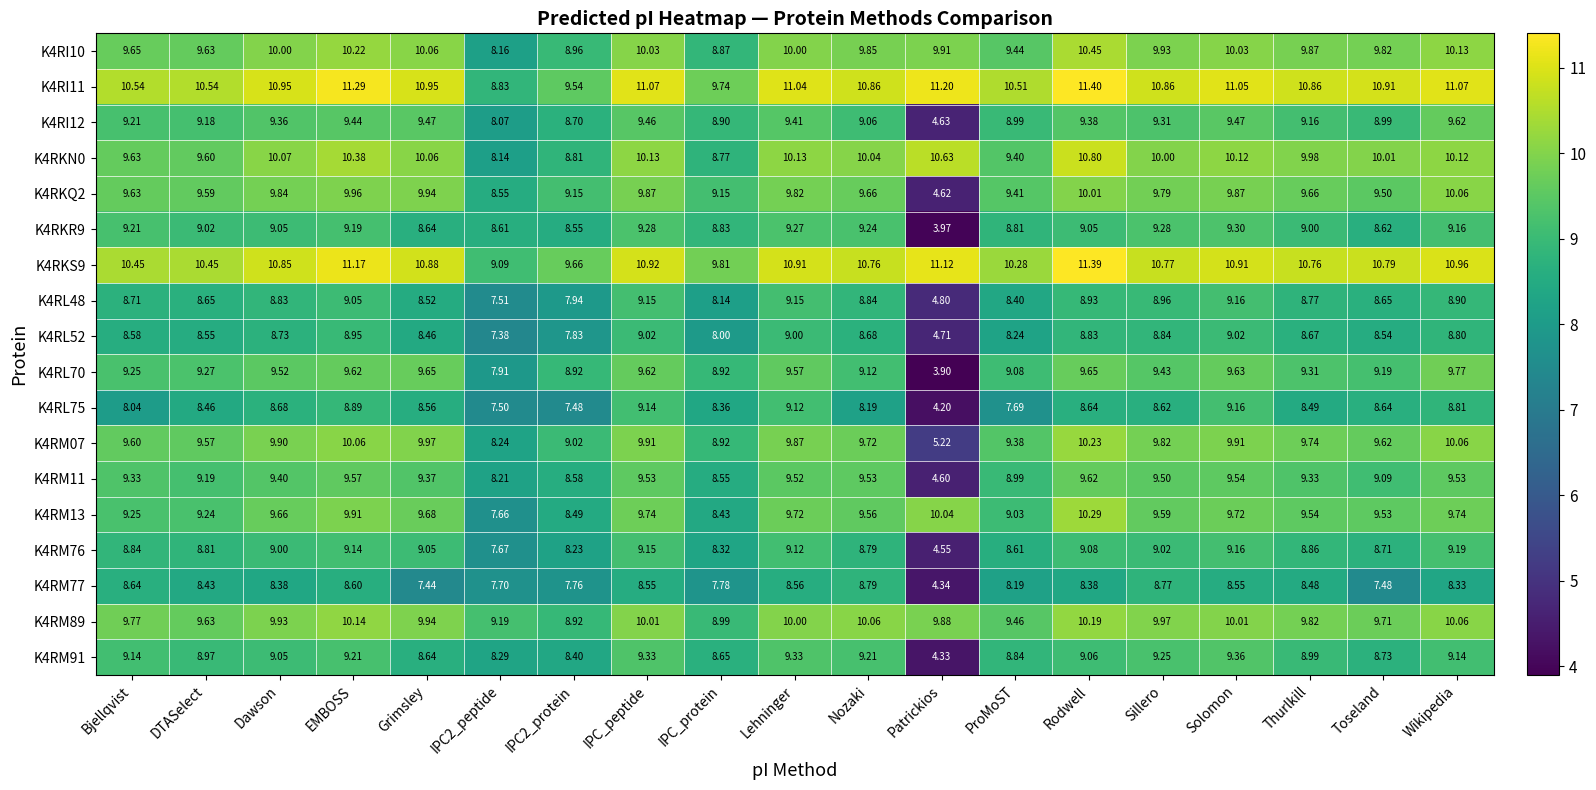

Which category has the highest value in the K4RM07 series?

Rodwell